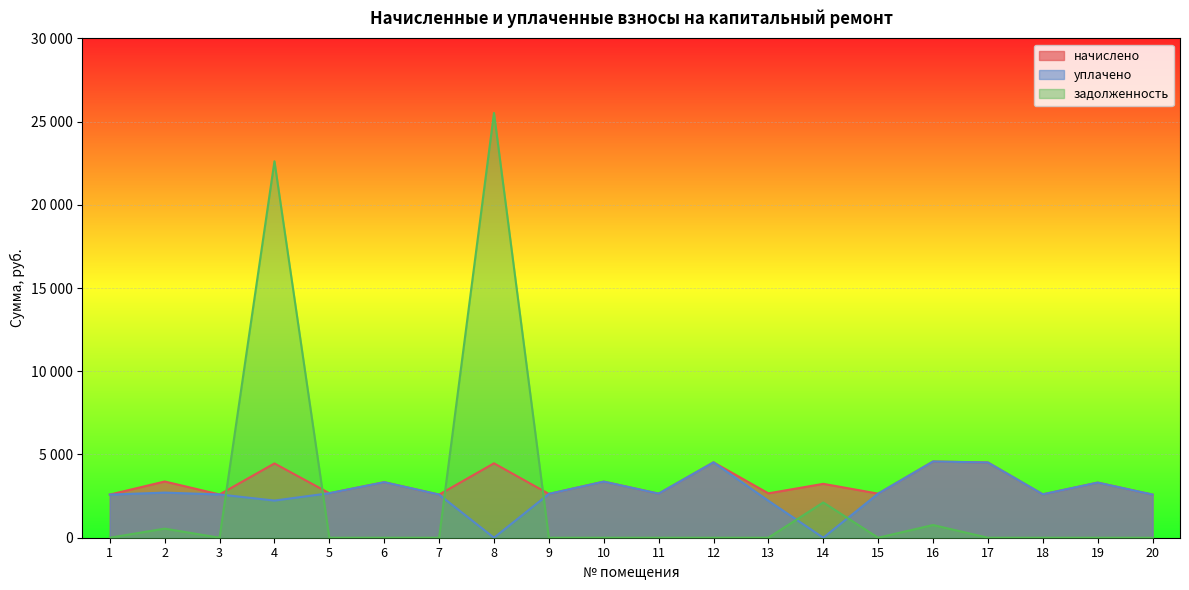

How many interior local peaks does the начислено series have?

9